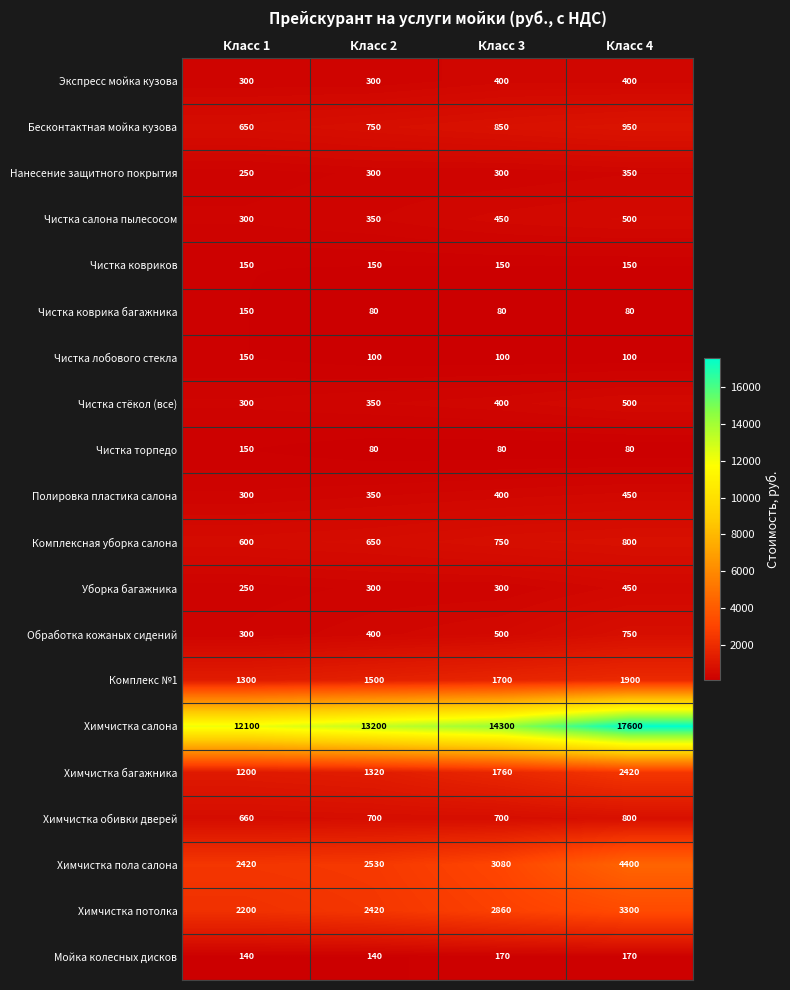

Read the Обработка кожаных сидений value at Класс 4, to the nearest 5.

750